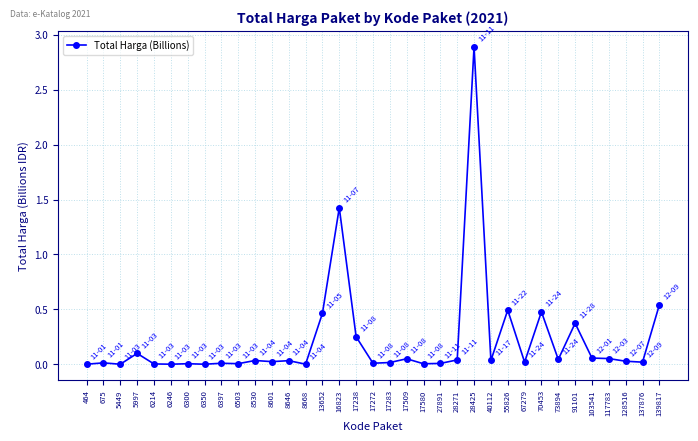

What is the difference between the second highest and minimum values?

1.4